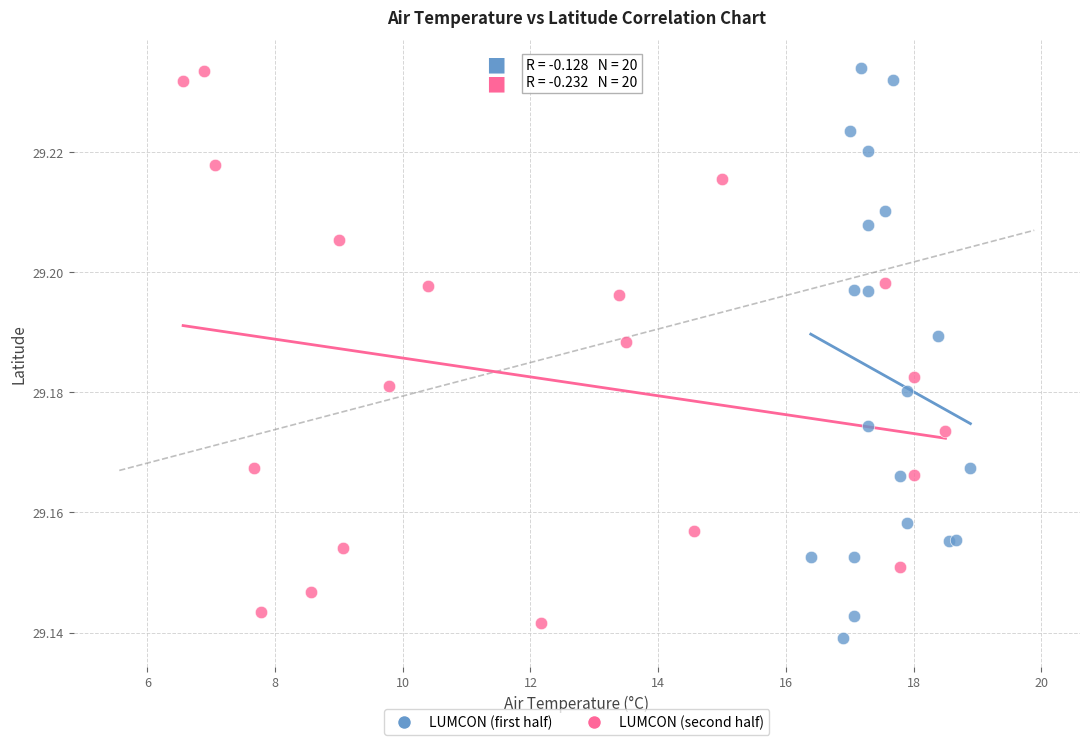

What are all the series names shown in the legend?

LUMCON (first half), LUMCON (second half)